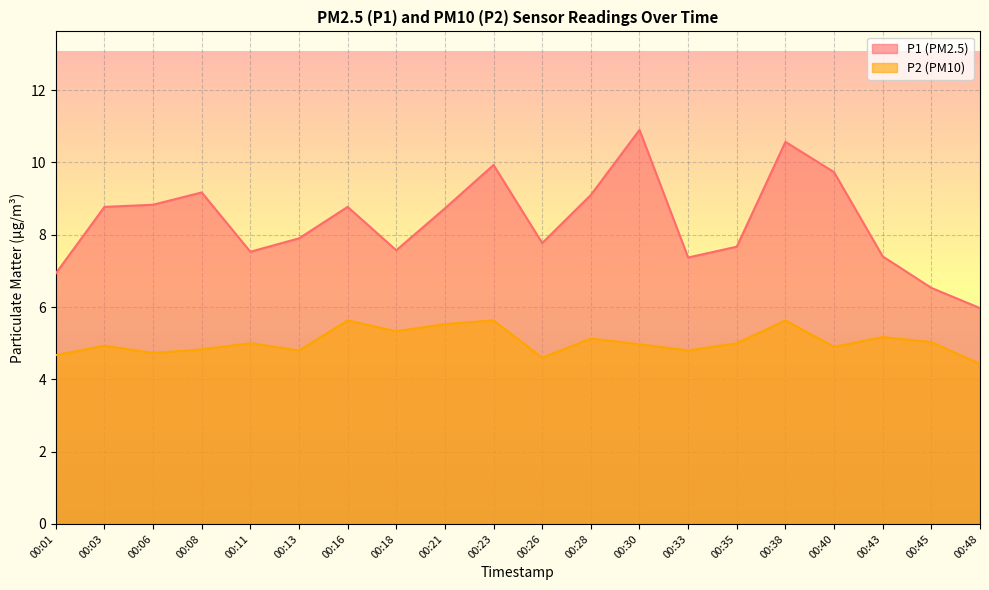

What is the difference between the maximum and minimum values in the P1 series?

4.9